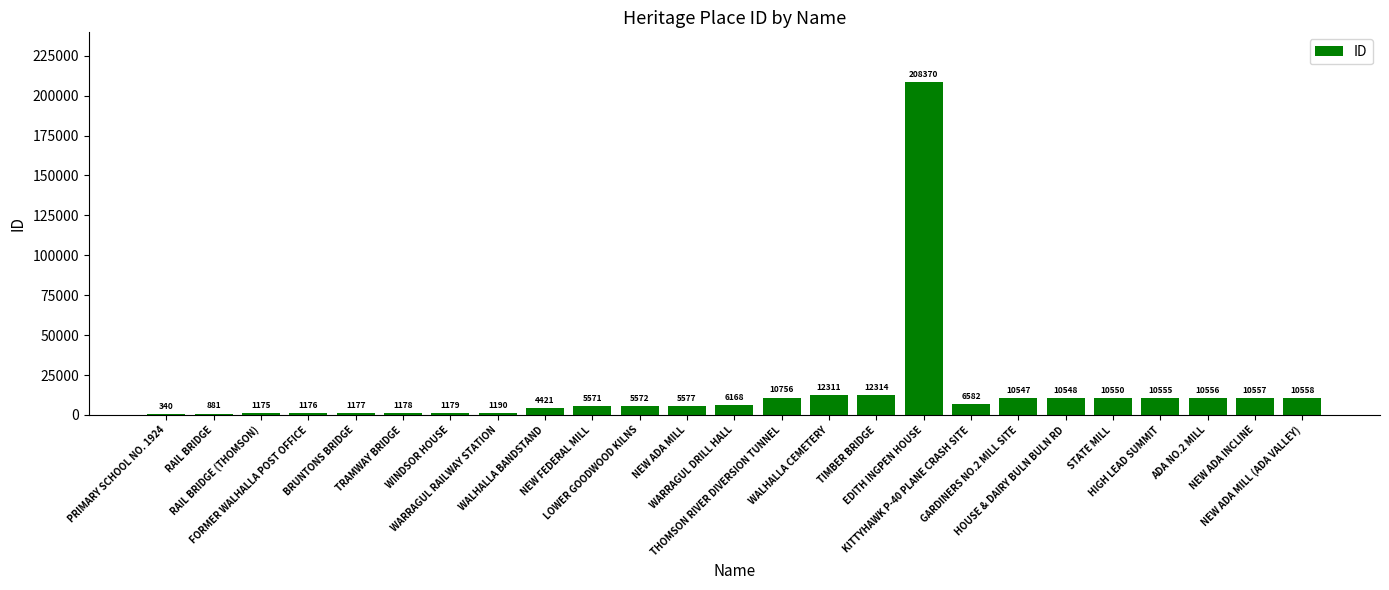

Reading right to left, what are all the values shown in this chart?

NEW ADA MILL (ADA VALLEY)=10558	NEW ADA INCLINE=10557	ADA NO.2 MILL=10556	HIGH LEAD SUMMIT=10555	STATE MILL=10550	HOUSE & DAIRY BULN BULN RD=10548	GARDINERS NO.2 MILL SITE=10547	KITTYHAWK P-40 PLANE CRASH SITE=6582	EDITH INGPEN HOUSE=208370	TIMBER BRIDGE=12314	WALHALLA CEMETERY=12311	THOMSON RIVER DIVERSION TUNNEL=10756	WARRAGUL DRILL HALL=6168	NEW ADA MILL=5577	LOWER GOODWOOD KILNS=5572	NEW FEDERAL MILL=5571	WALHALLA BANDSTAND=4421	WARRAGUL RAILWAY STATION=1190	WINDSOR HOUSE=1179	TRAMWAY BRIDGE=1178	BRUNTONS BRIDGE=1177	FORMER WALHALLA POST OFFICE=1176	RAIL BRIDGE (THOMSON)=1175	RAIL BRIDGE=881	PRIMARY SCHOOL NO. 1924=340